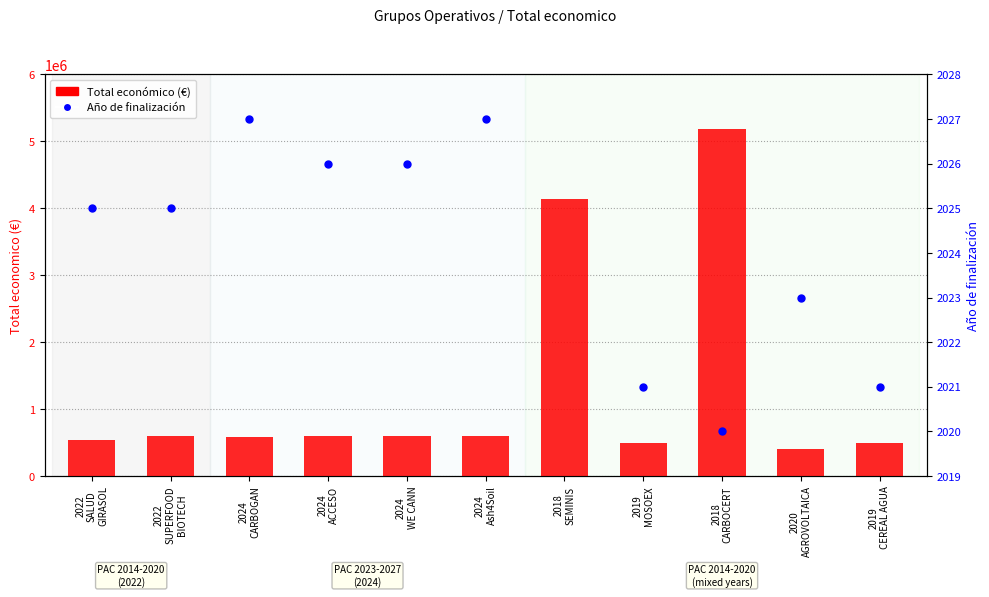

What is the change in value from 2022
SALUD
GIRASOL to 2024
CARBOGAN?

+52464.3